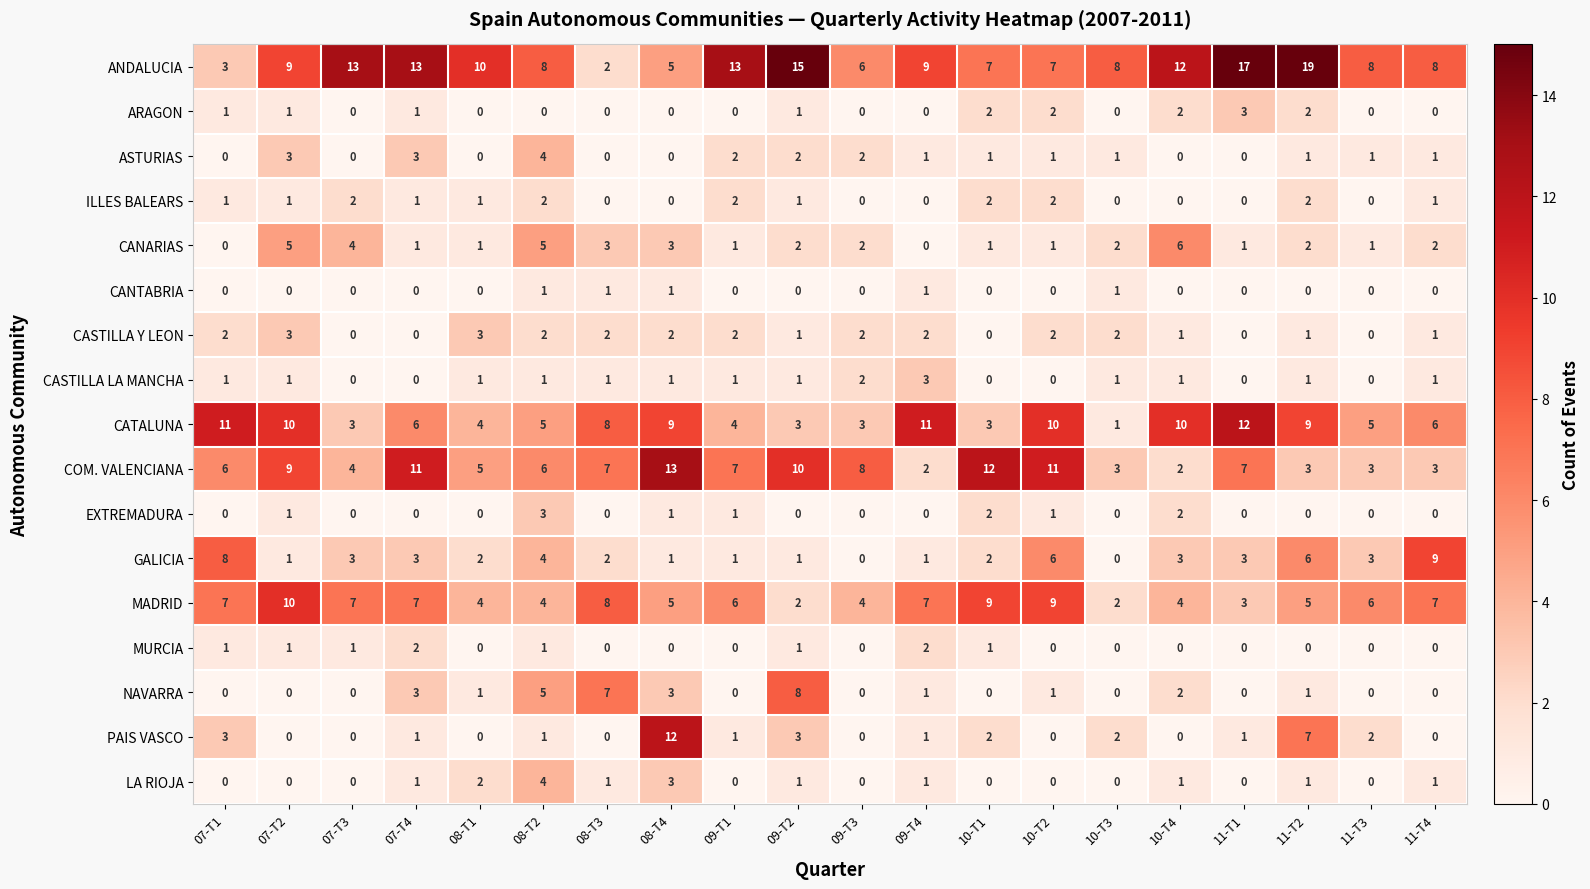

Is it true that CASTILLA LA MANCHA equals 1 at 08-T3?

True